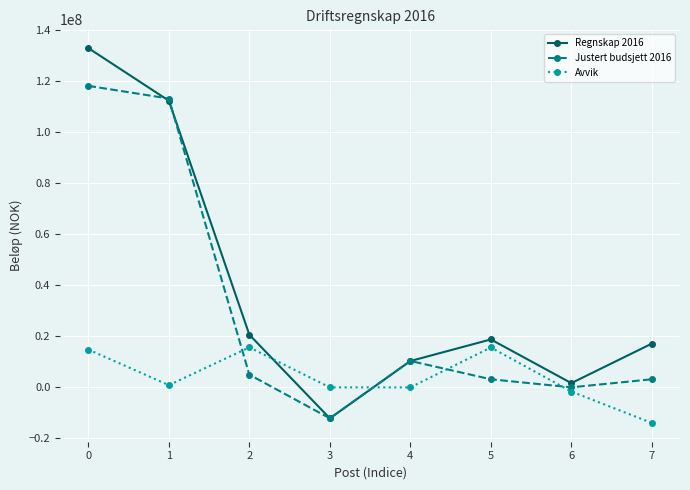

How many values in the Avvik series are below 850163?

4